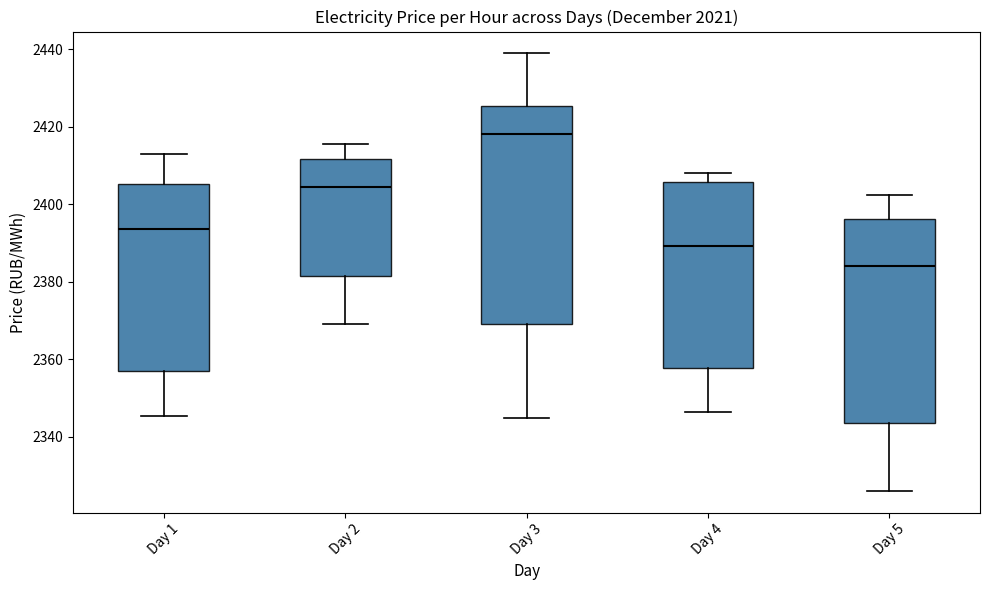

Which box's median line is the lowest?

Day 5